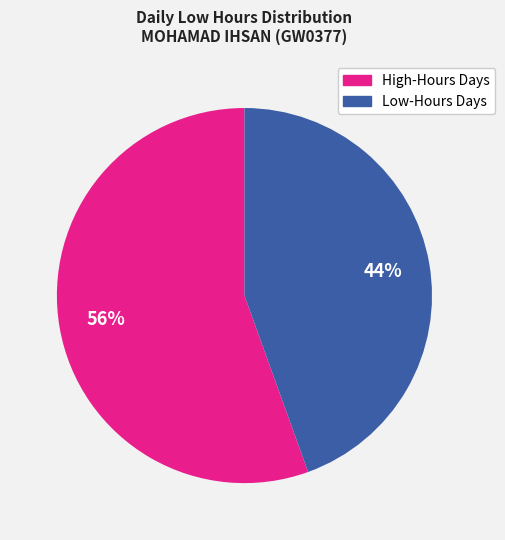

Is there a majority slice in this chart?

Yes